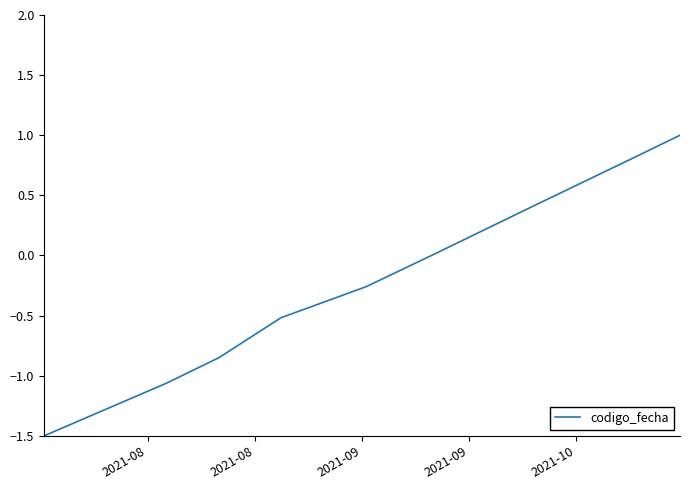

What is the greatest value displayed?

1.0